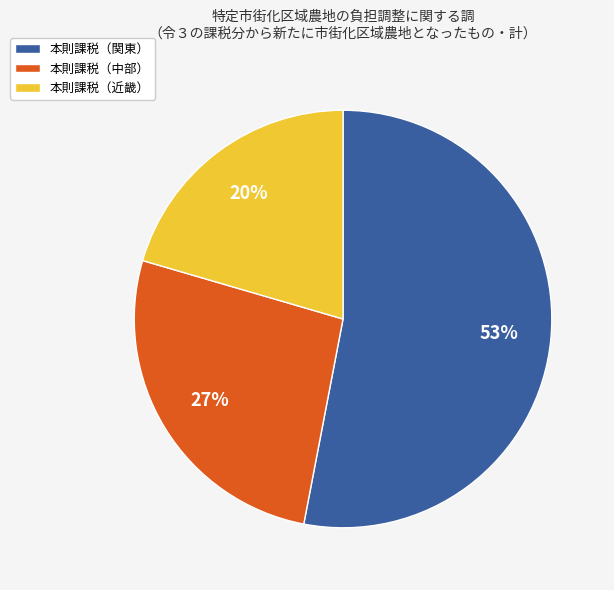

What is the smallest slice in the pie chart?

本則課税（近畿）